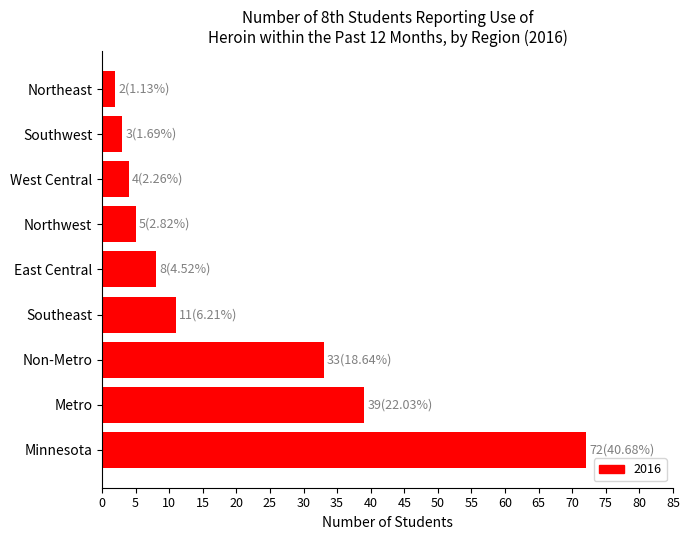

List the labels in order of value, smallest first.

Northeast, Southwest, West Central, Northwest, East Central, Southeast, Non-Metro, Metro, Minnesota